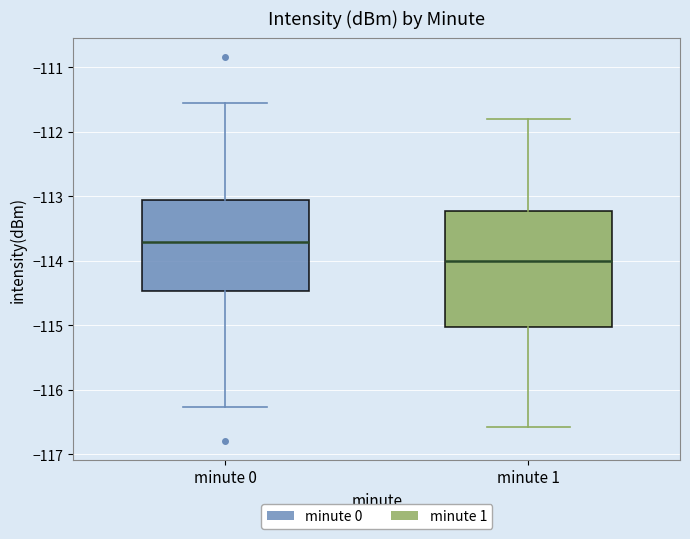

Where is the lower edge of the box for minute 0 on the y-axis? The values are not printed on the chart, so give them approximately, as read against the axis.

-114.5